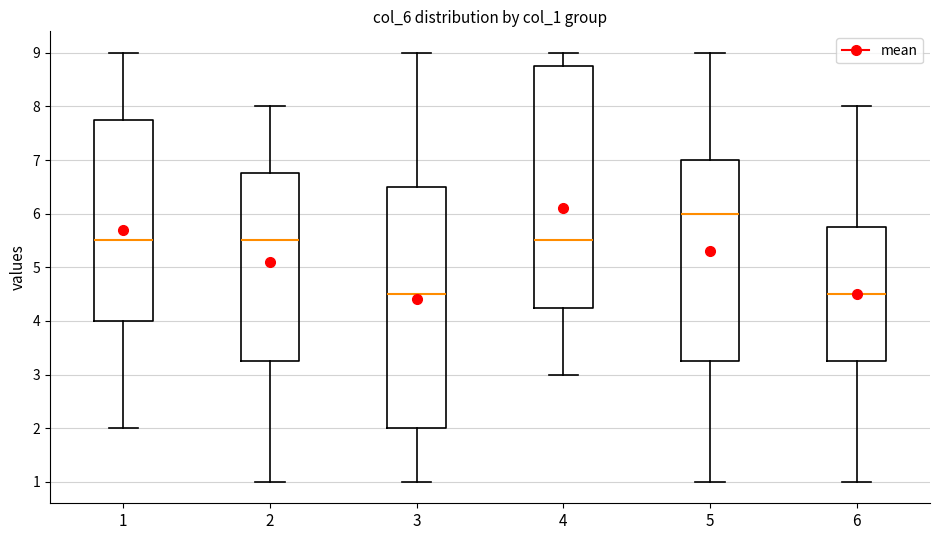

Where does the lower whisker of the box at x = 3 end on the y-axis? The values are not printed on the chart, so give them approximately, as read against the axis.

1.0